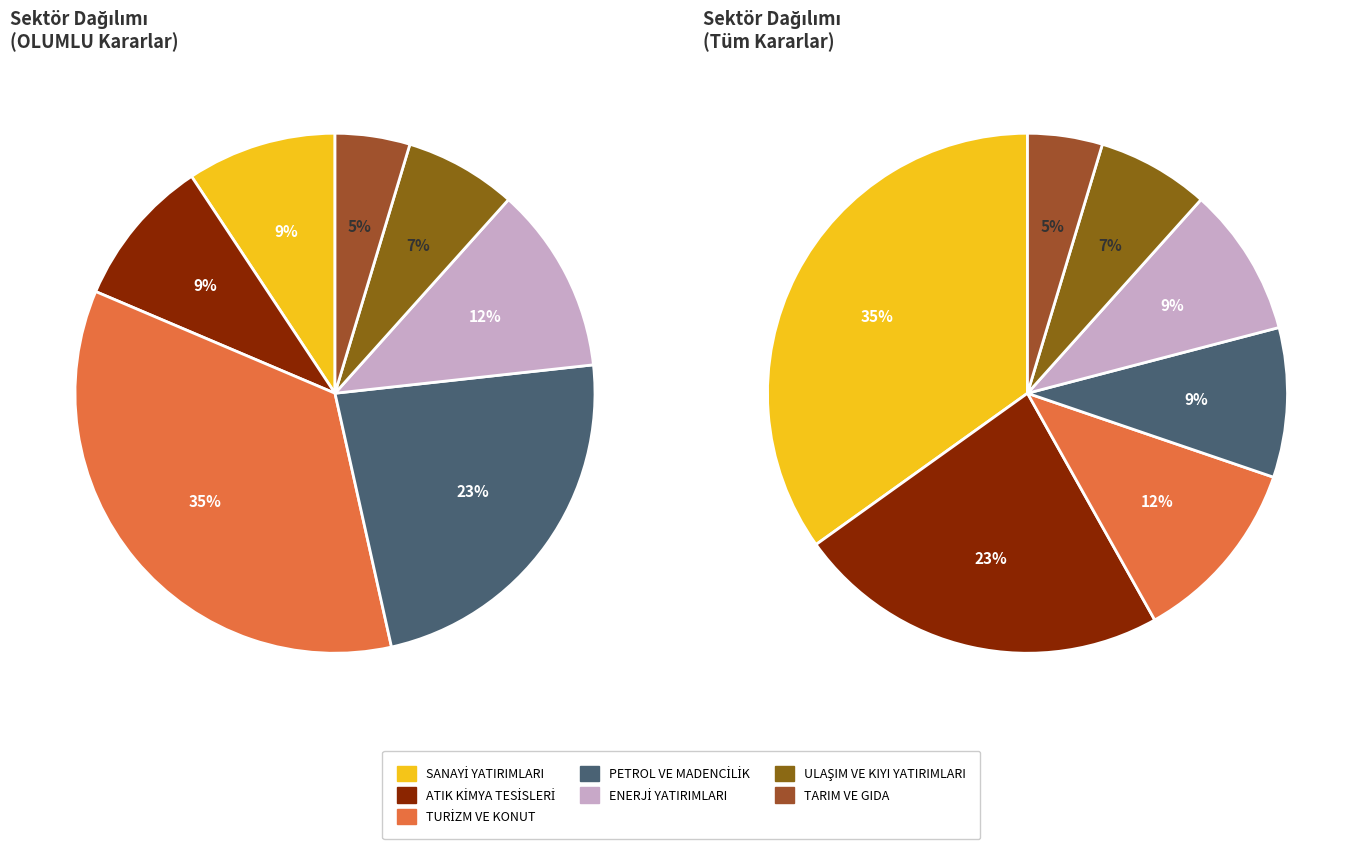

Between ENERJİ YATIRIMLARI and ULAŞIM VE KIYI YATIRIMLARI, which is larger?

ENERJİ YATIRIMLARI